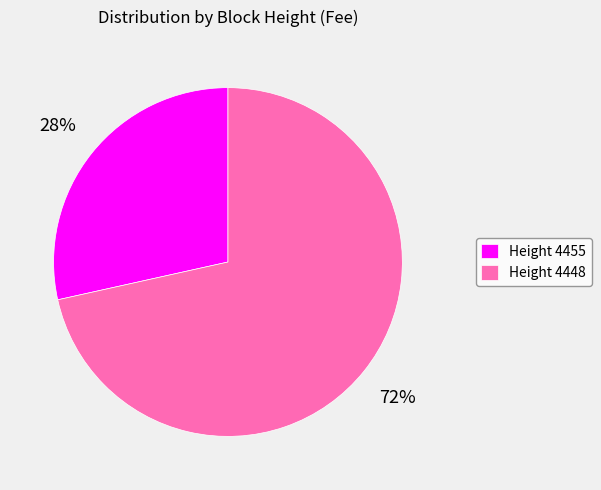

Which category has the biggest portion of the pie?

Height 4448